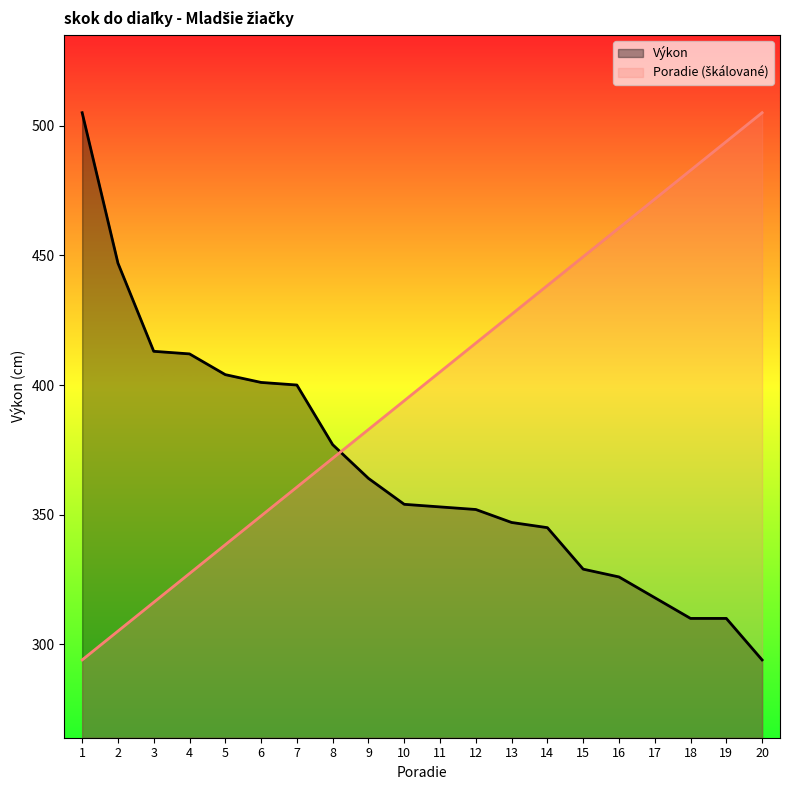

What is the average value of the Výkon series?

368.1